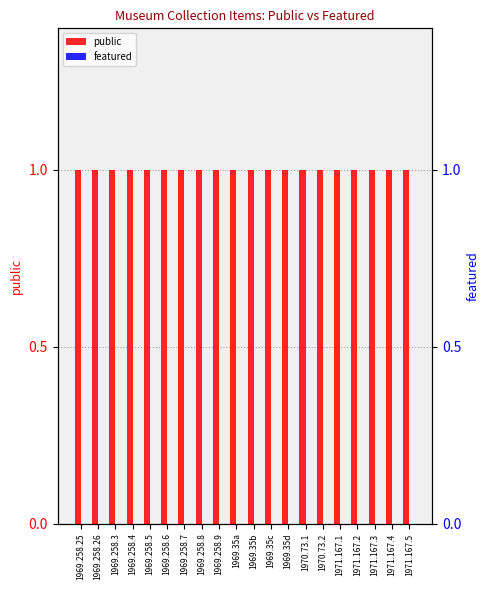

At which label is public closest to 1?

1969.258.25